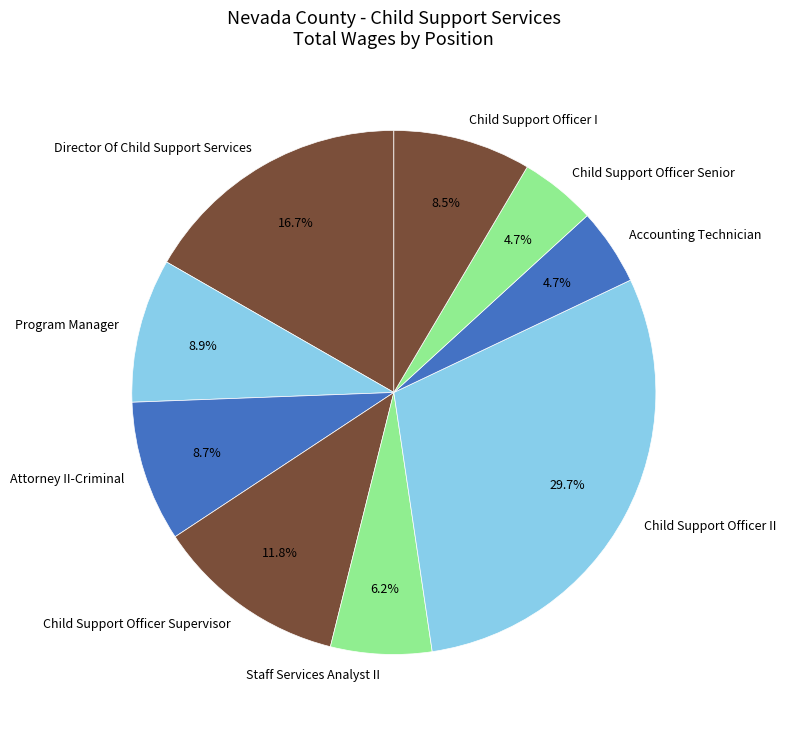

To the nearest percent, what portion does Child Support Officer II represent?

30%